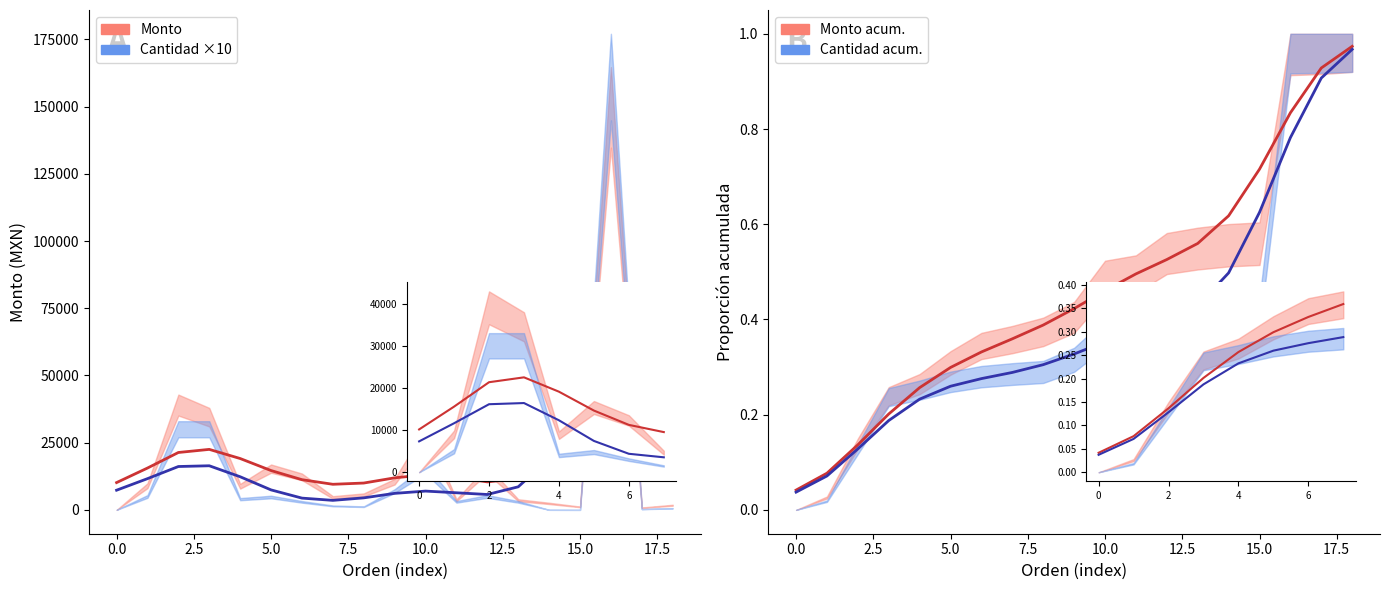

What is the sum of the Cantidad acum. values at 10 and 18?

1.3